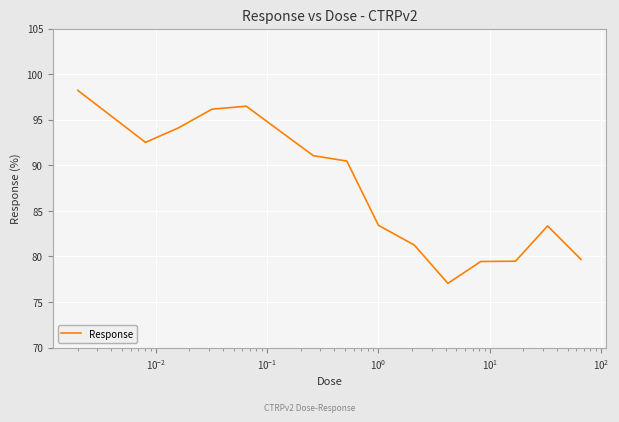

What is the minimum value shown in the chart?

77.0